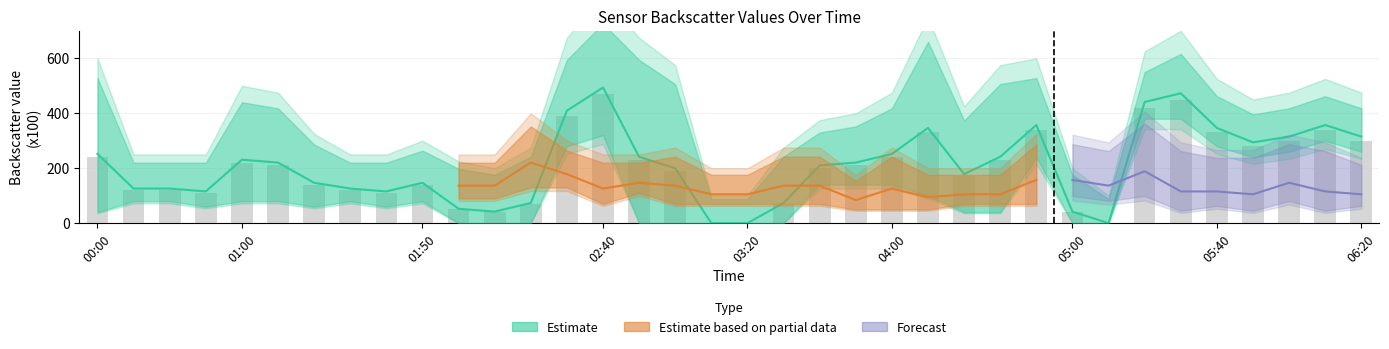

Approximately how many times larger is the value at 05:00 compared to 25?

0.6